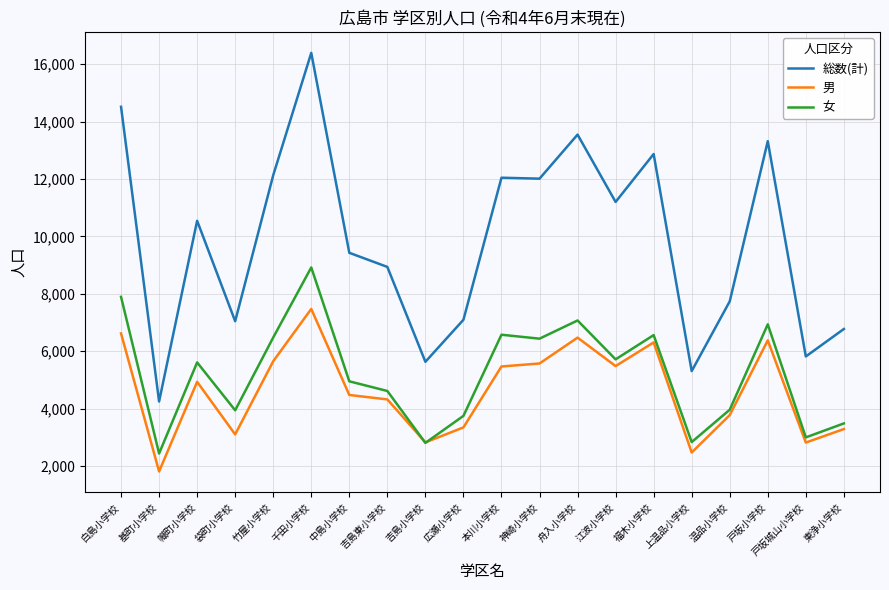

What is the difference between the highest and lowest values at 幟町小学校?

5612